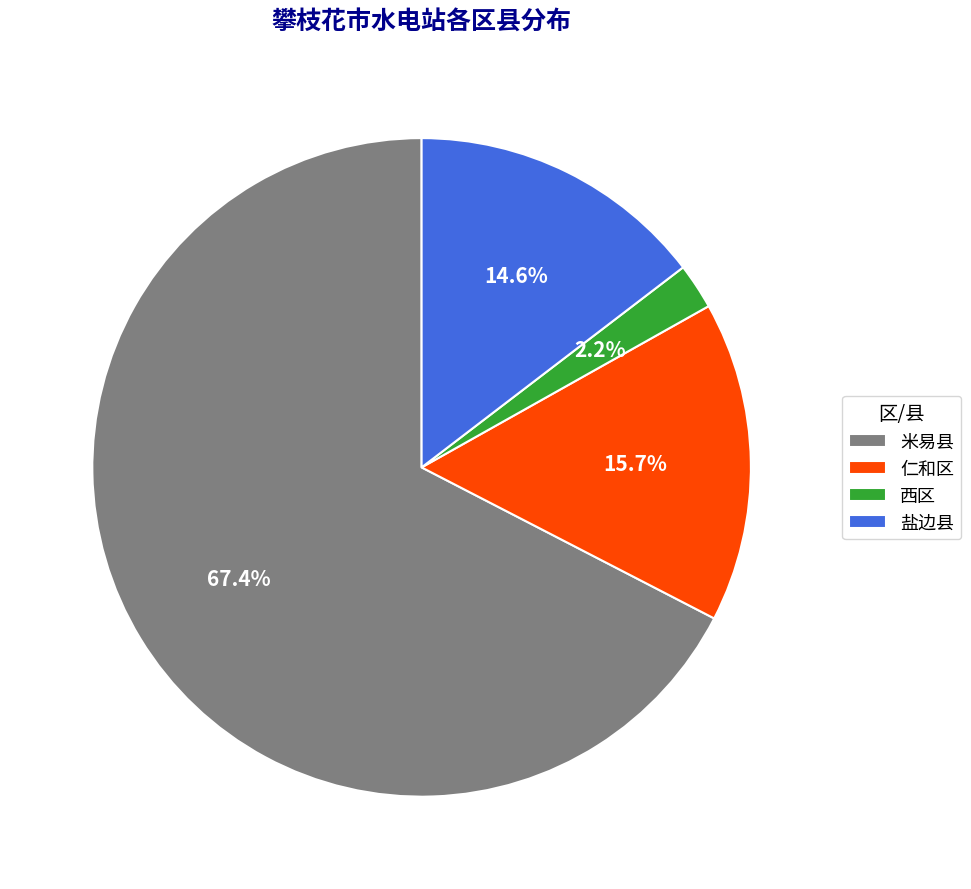

Combined, do 米易县 and 西区 account for over 50%?

Yes